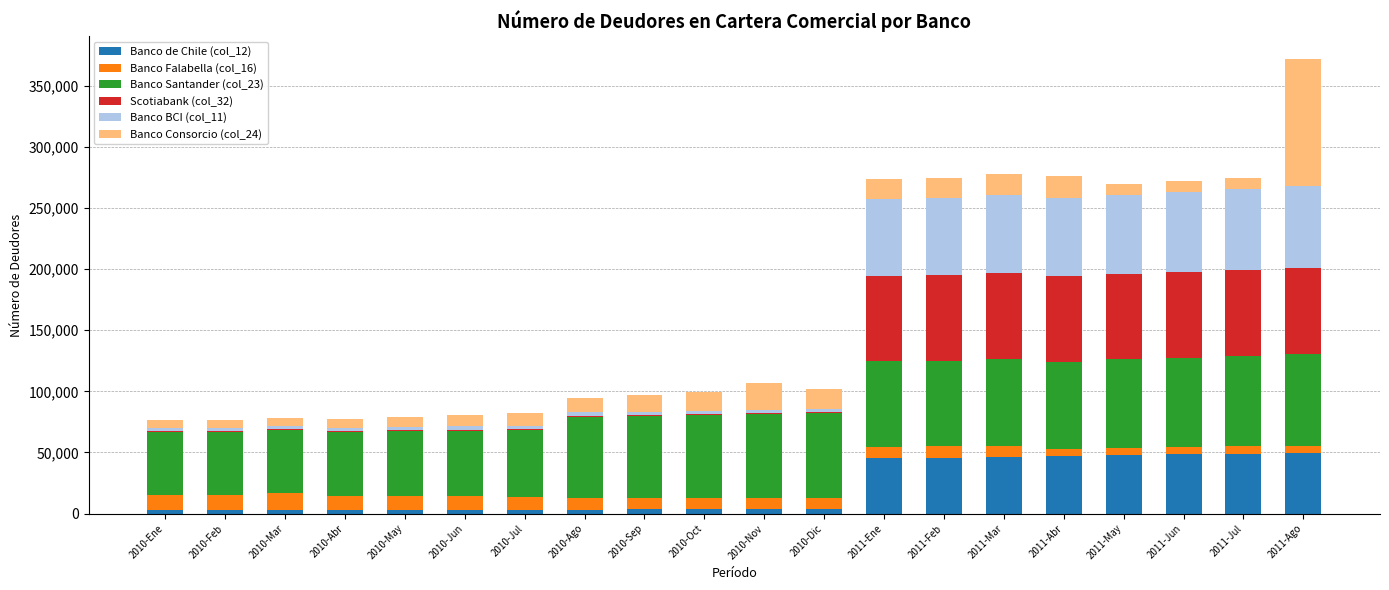

At which category is the sum across all series the highest?

2011-Ago